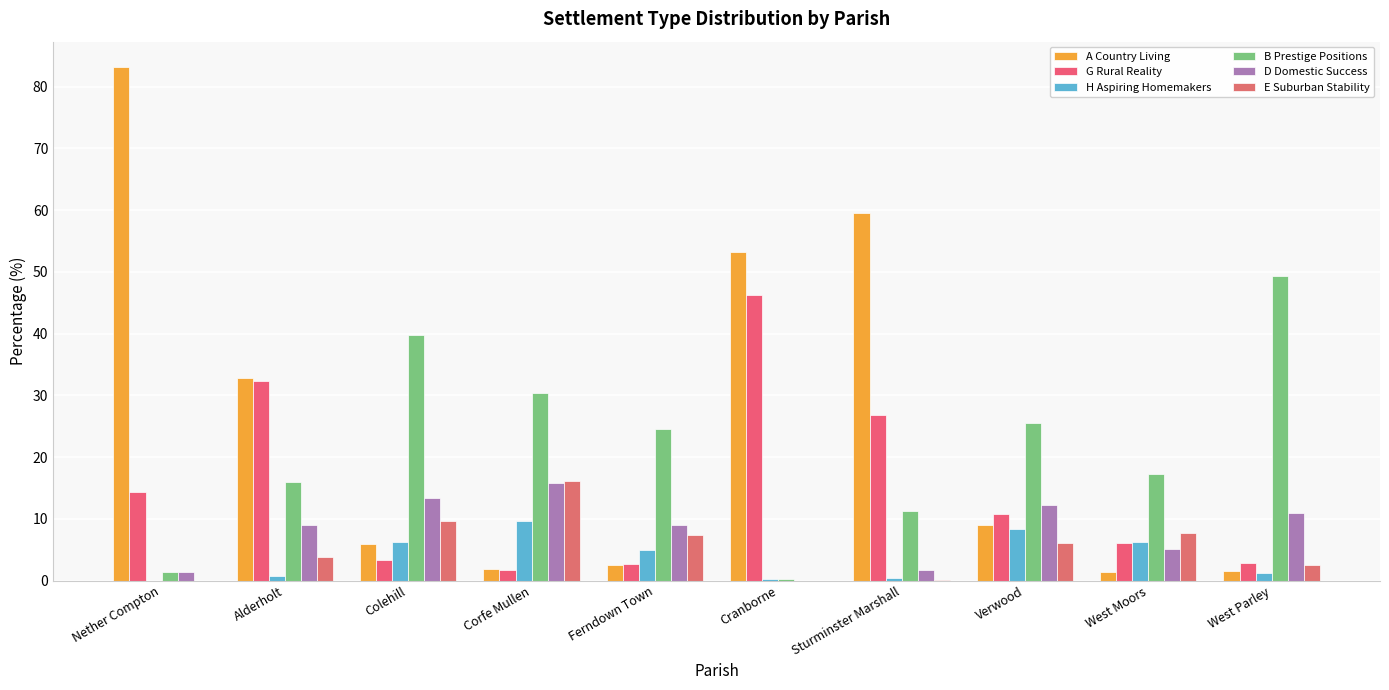

Which series has the widest spread of values?

A Country Living